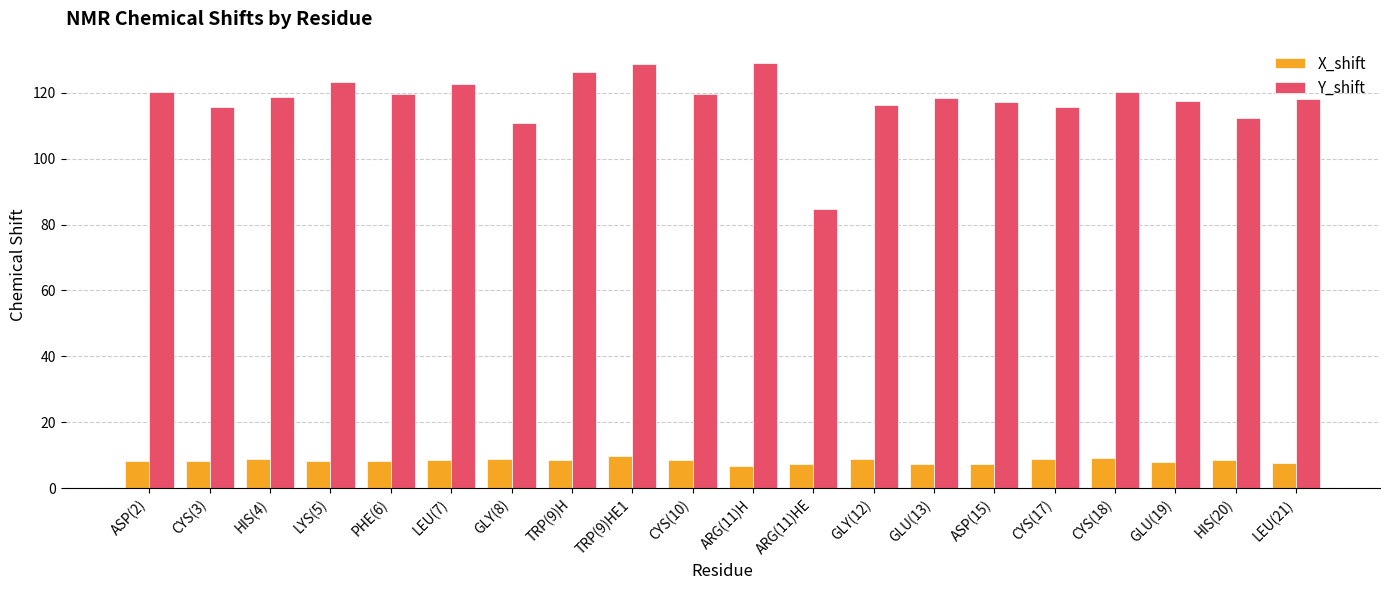

Count the number of categories in the chart.

20